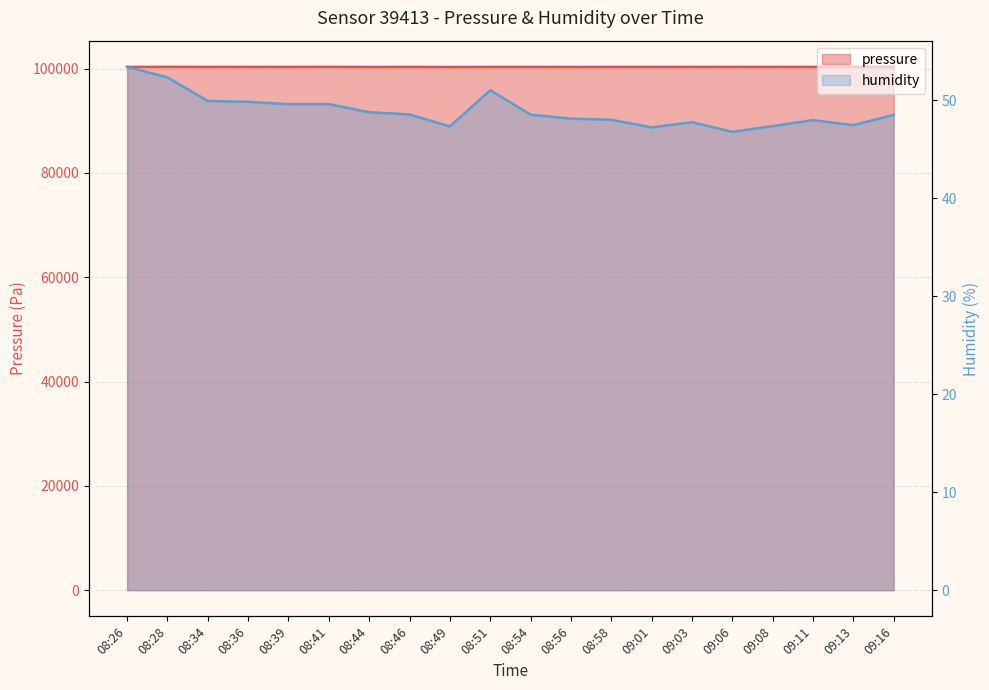

What is the maximum value for pressure?

100343.6